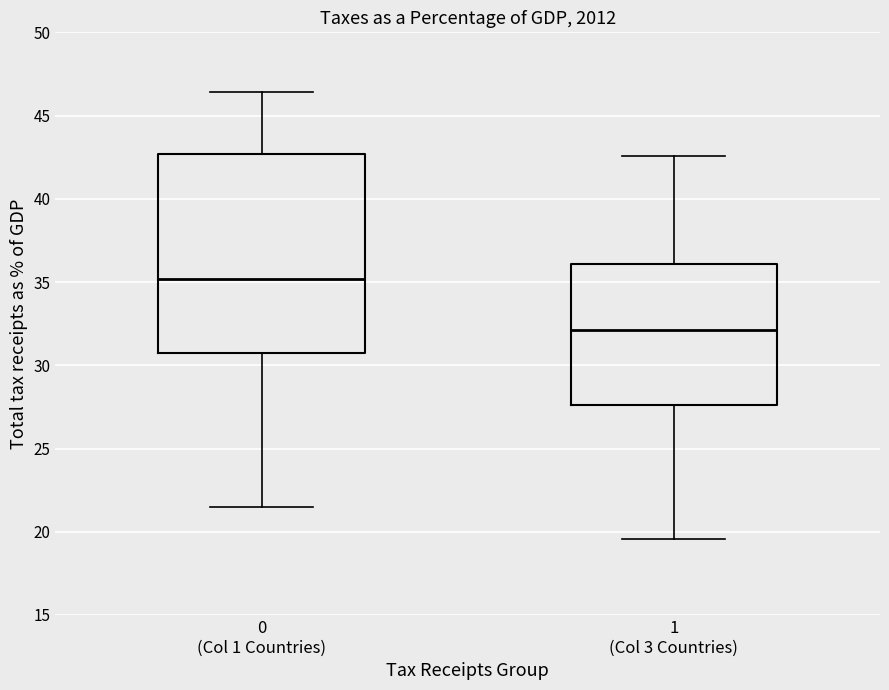

Reading left to right, transcribe this box plot: for each box, give where its median line is, the range the box spans, and where its two whiskers end, as read against the y-axis. The values are not printed on the chart, so give them approximately, as read against the axis.

0 (Col 1 Countries): median 35.0, box 30.5 to 42.5, whiskers 21.5 to 46.5
1 (Col 3 Countries): median 32.0, box 27.5 to 36.0, whiskers 19.5 to 42.5